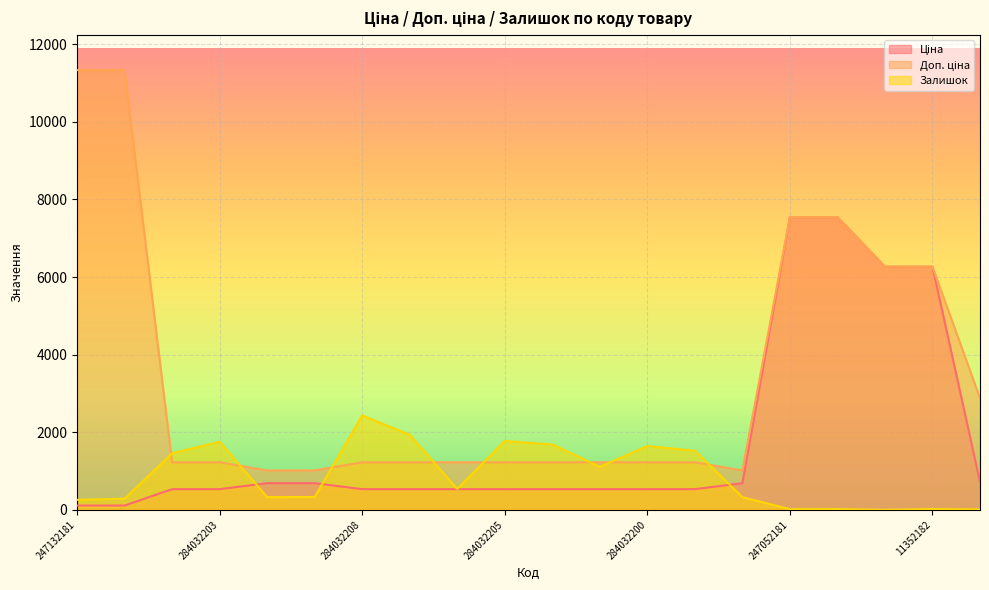

Where is the first local minimum for Залишок?

259552213